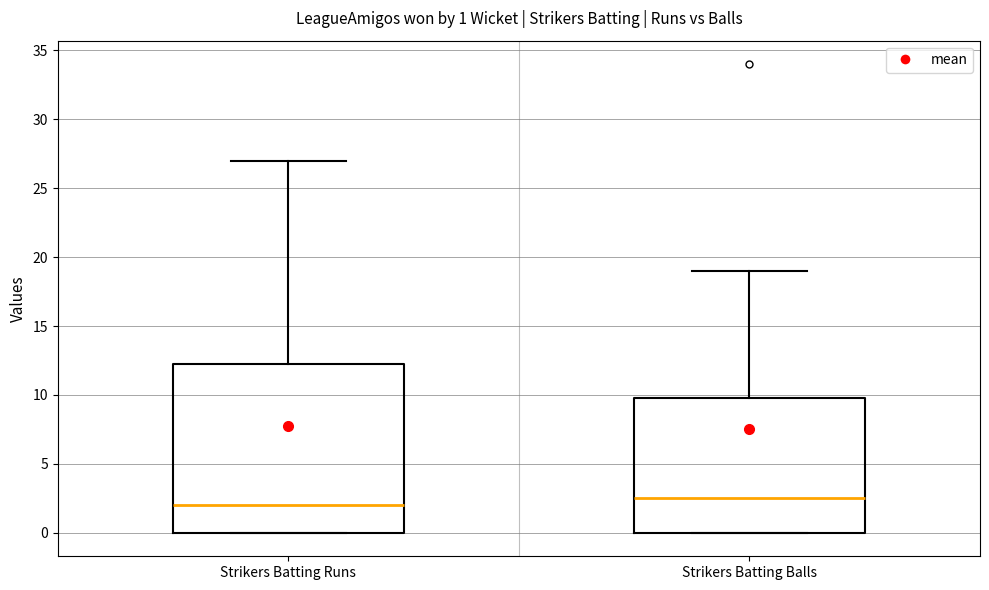

Which box's median line is the lowest?

Strikers Batting Runs